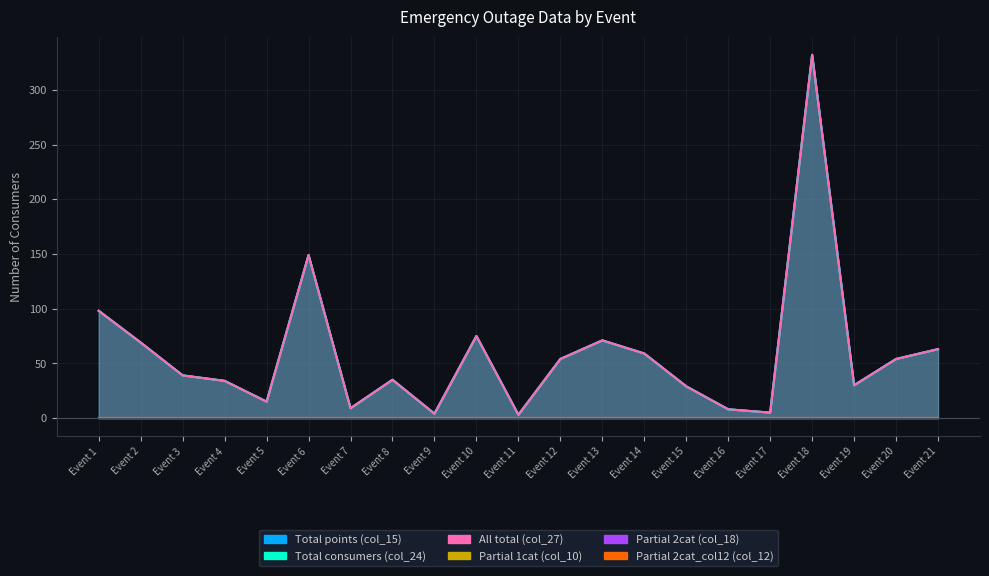

At which category does Total points (col_15) reach its first local peak?

Event 6